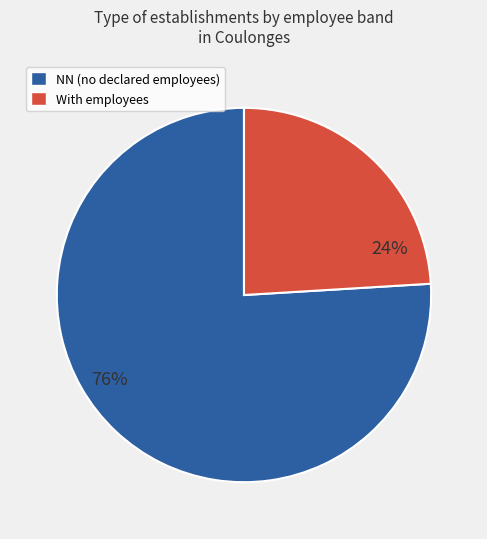

To the nearest percent, what portion does NN (no declared employees) represent?

76%